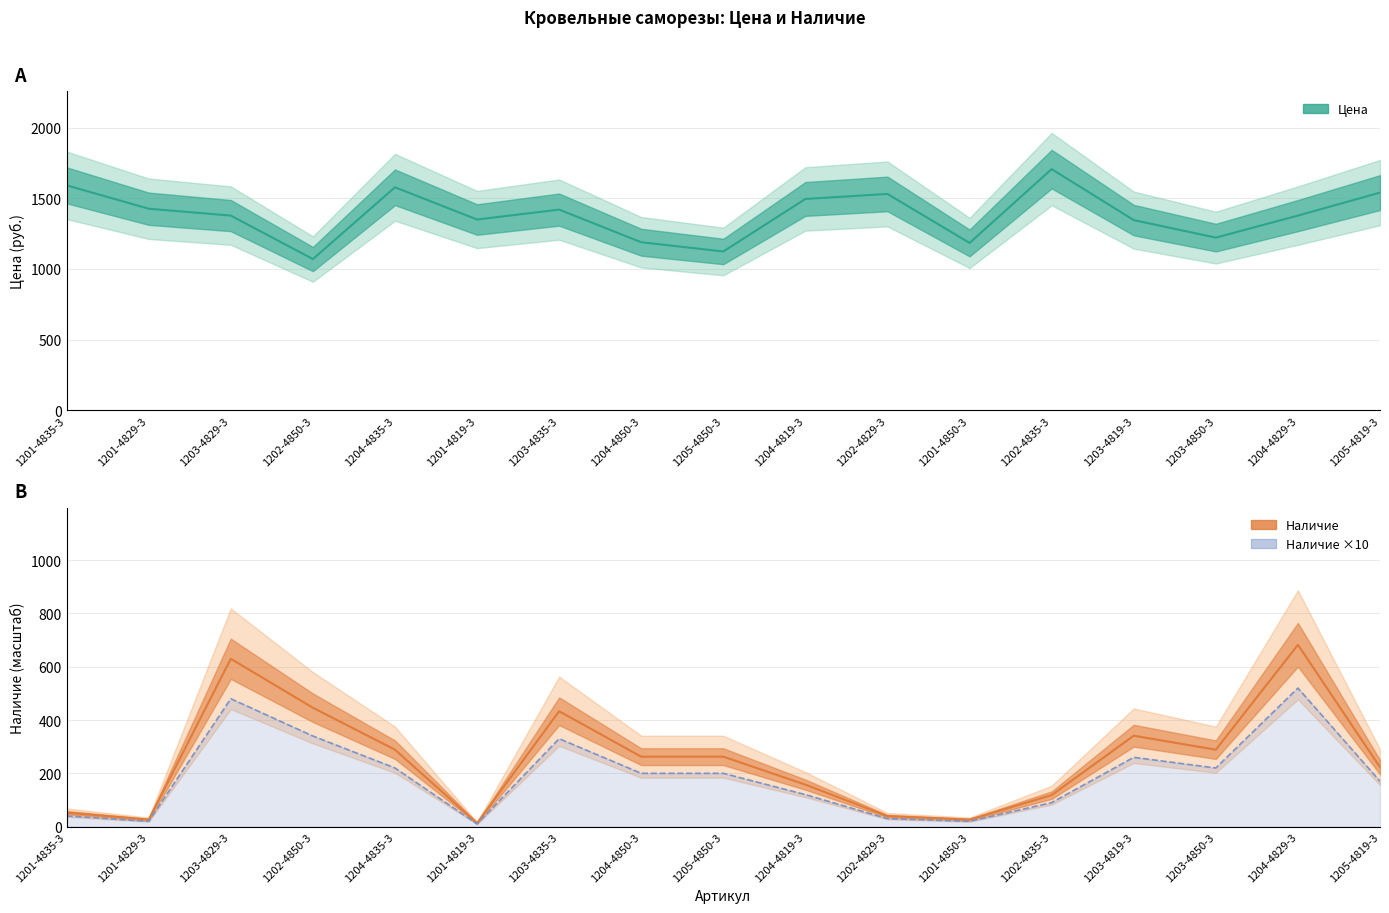

Reading right to left, what are all the values shown in this chart?

Цена (руб.): 1539.9	1377.3	1221.6	1345.5	1706.0	1184.0	1530.4	1495.0	1123.6	1189.0	1419.7	1349.5	1577.4	1070.1	1377.3	1425.9	1591.4
Наличие (упак.): 223.1	682.4	288.7	341.2	118.1	26.2	39.4	157.5	262.5	262.5	433.1	13.1	288.7	446.2	629.9	26.2	52.5
Наличие ×10 (упак.): 170.0	520.0	220.0	260.0	90.0	20.0	30.0	120.0	200.0	200.0	330.0	10.0	220.0	340.0	480.0	20.0	40.0